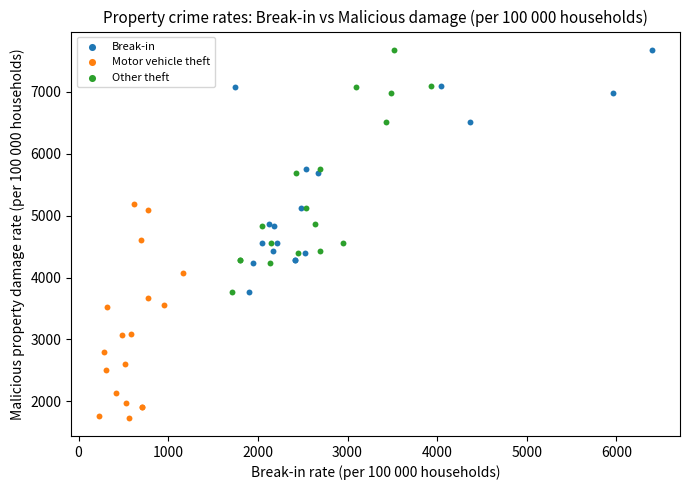

What are all the series names shown in the legend?

Break-in, Motor vehicle theft, Other theft